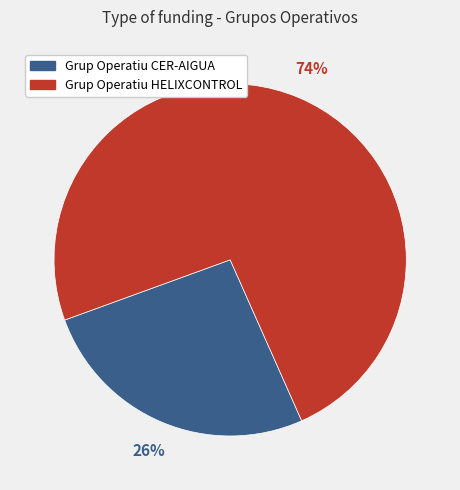

To the nearest percent, what percentage of the pie is Grup Operatiu CER-AIGUA?

26%